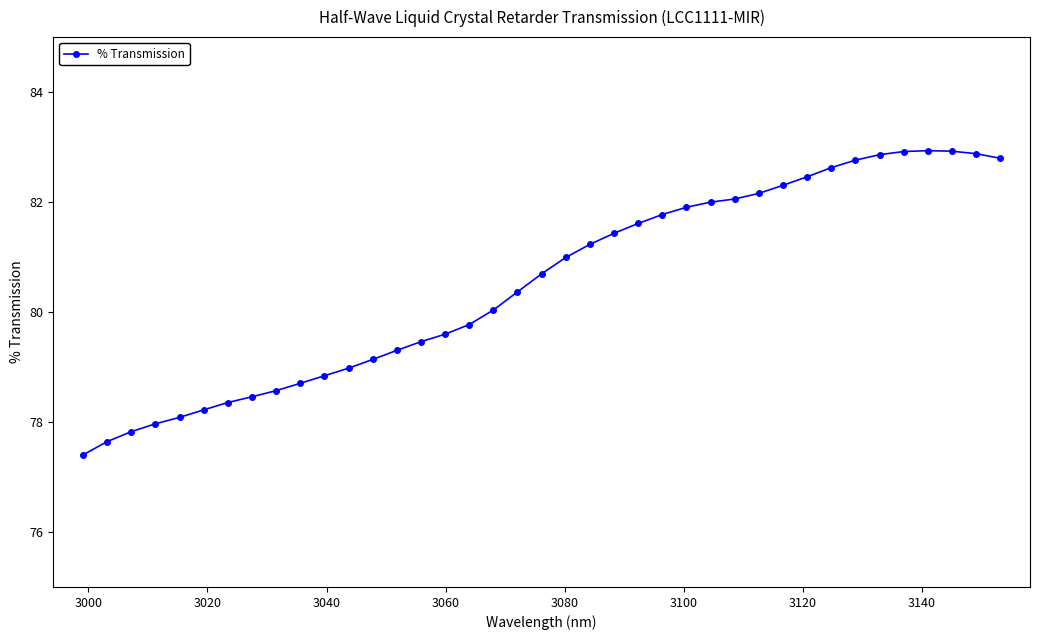

What is the value of the 22nd point from the left?

81.2